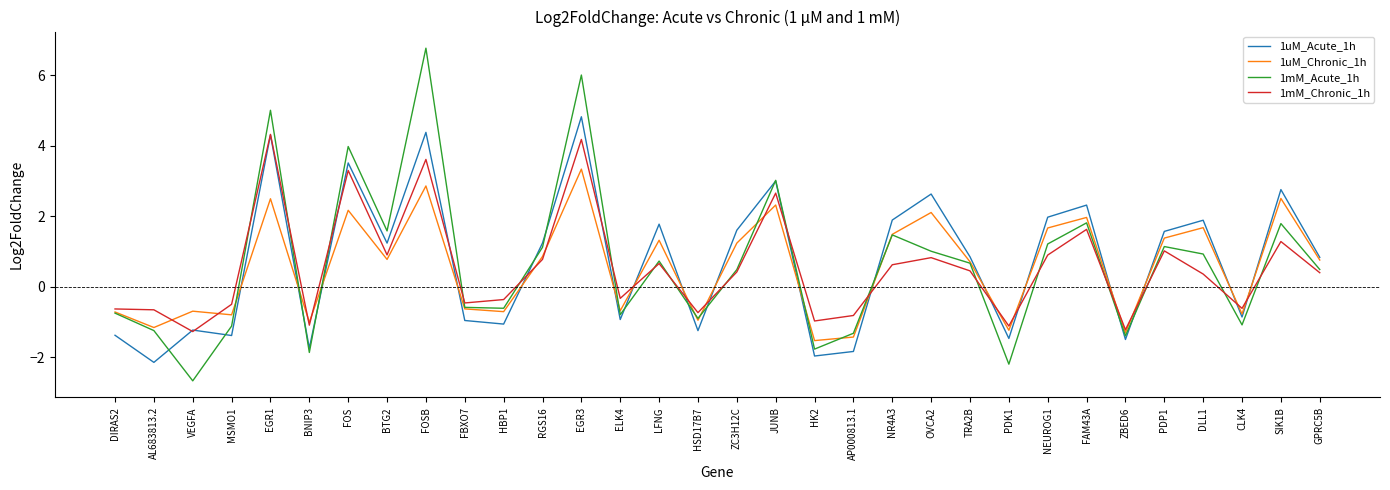

What are all the series names shown in the legend?

1uM_Acute_1h, 1uM_Chronic_1h, 1mM_Acute_1h, 1mM_Chronic_1h